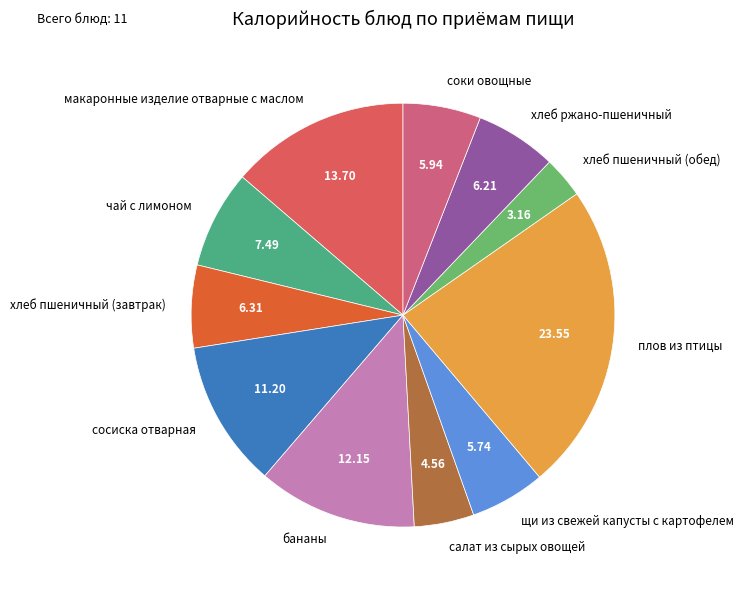

Count the number of slices in the pie.

11